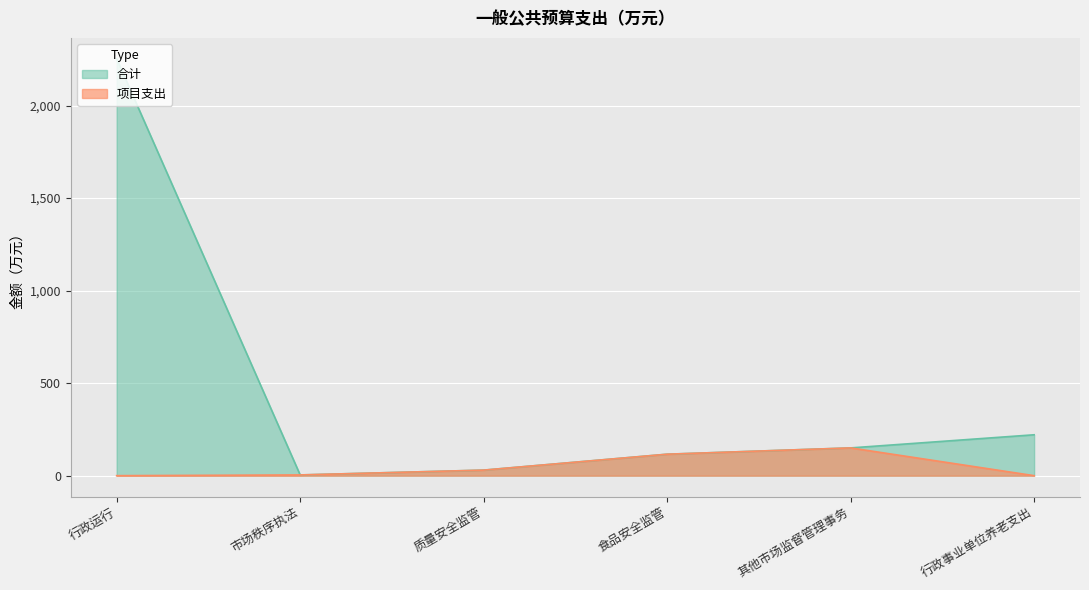

Reading right to left, what are all the values shown in this chart?

合计: 221.0	150.0	116.0	30.0	4.0	2252.9
项目支出: 0.0	150.0	116.0	30.0	4.0	0.0